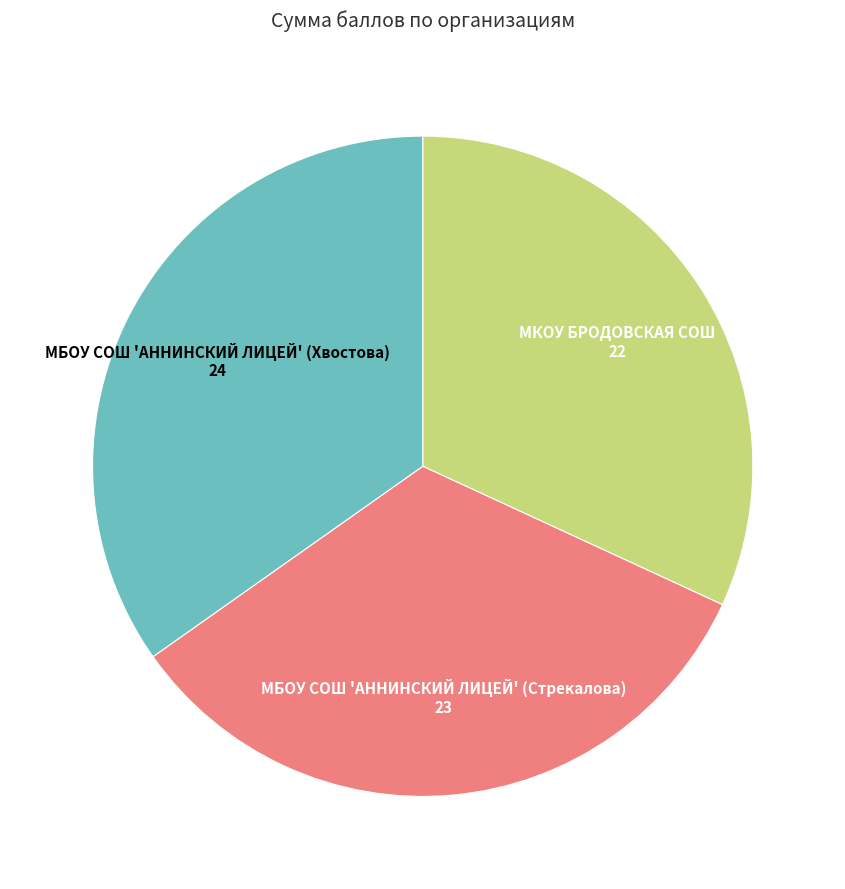

Rank the categories by value from lowest to highest.

МКОУ БРОДОВСКАЯ СОШ, МБОУ СОШ 'АННИНСКИЙ ЛИЦЕЙ' (Стрекалова), МБОУ СОШ 'АННИНСКИЙ ЛИЦЕЙ' (Хвостова)